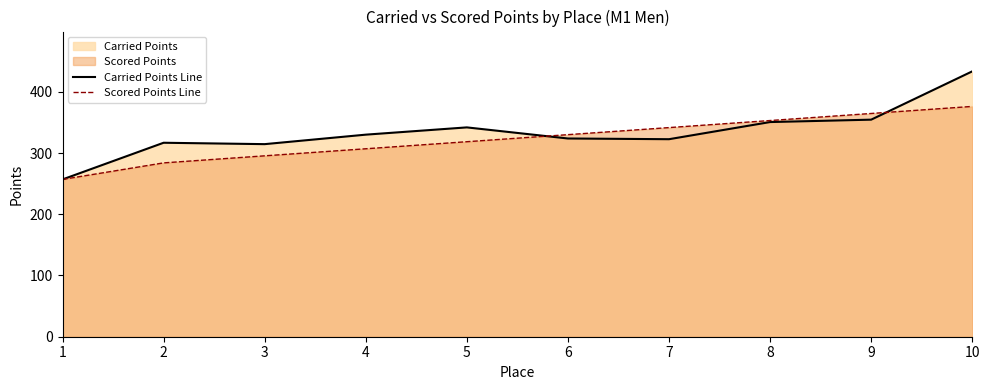

What is the difference between the second highest and minimum values in the Scored Points Line series?

107.7